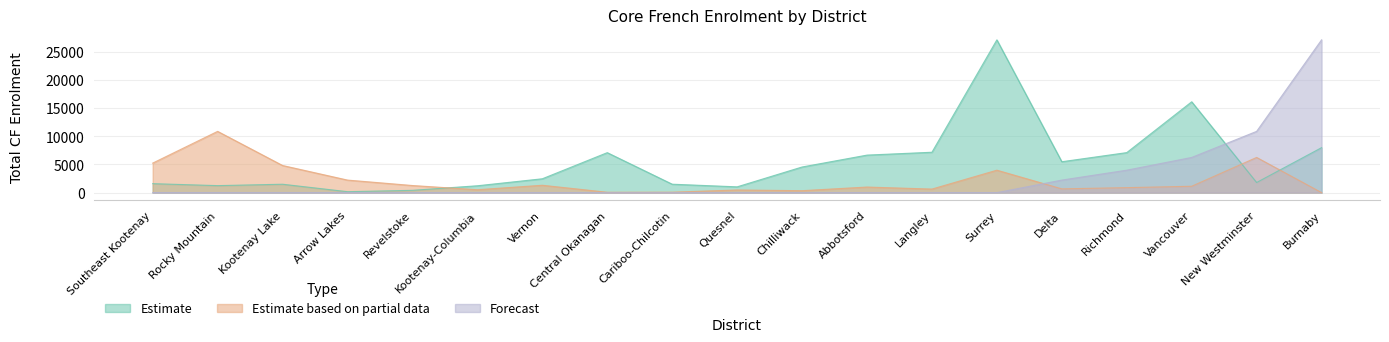

True or false: Forecast has more than 2 points higher than both neighbors.

False